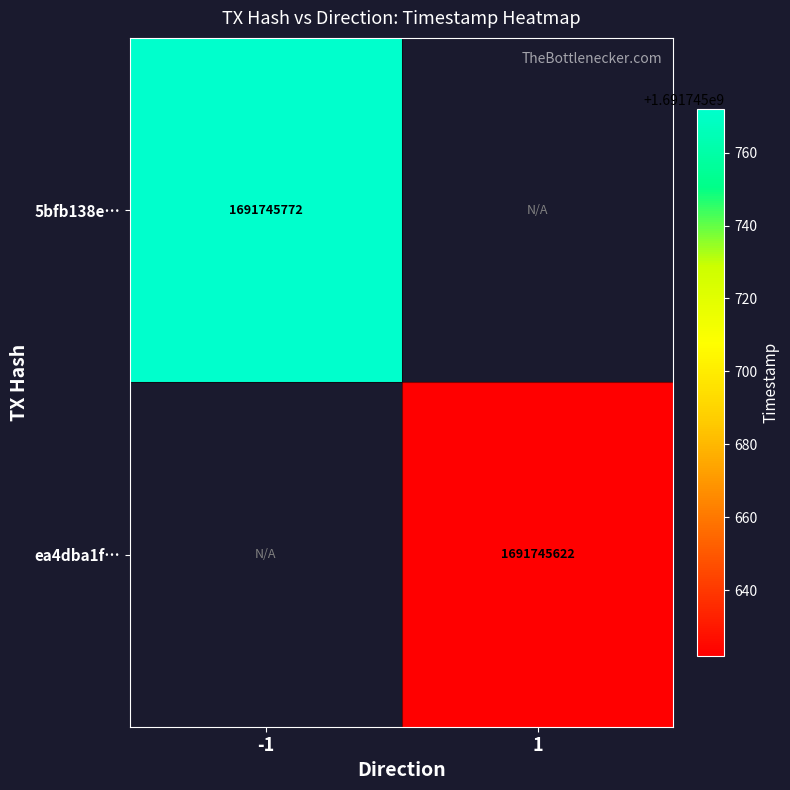

Which series changed the most between -1 and 1?

5bfb138e1aa85ffdcff279c1fd6524e08f6fa3c